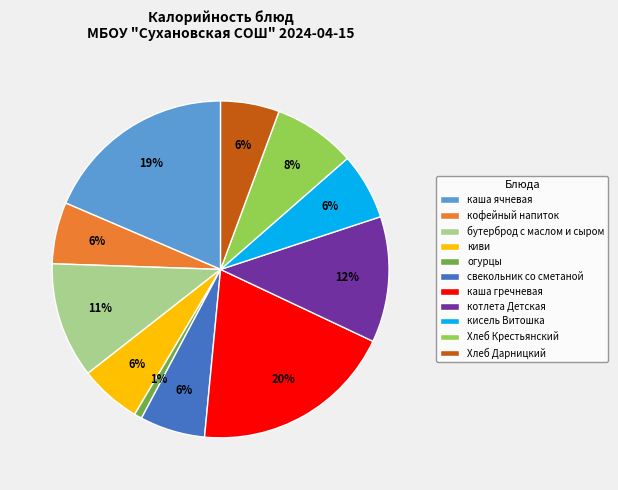

Approximately how many times larger is the value at бутерброд с маслом и сыром compared to каша ячневая?

0.6